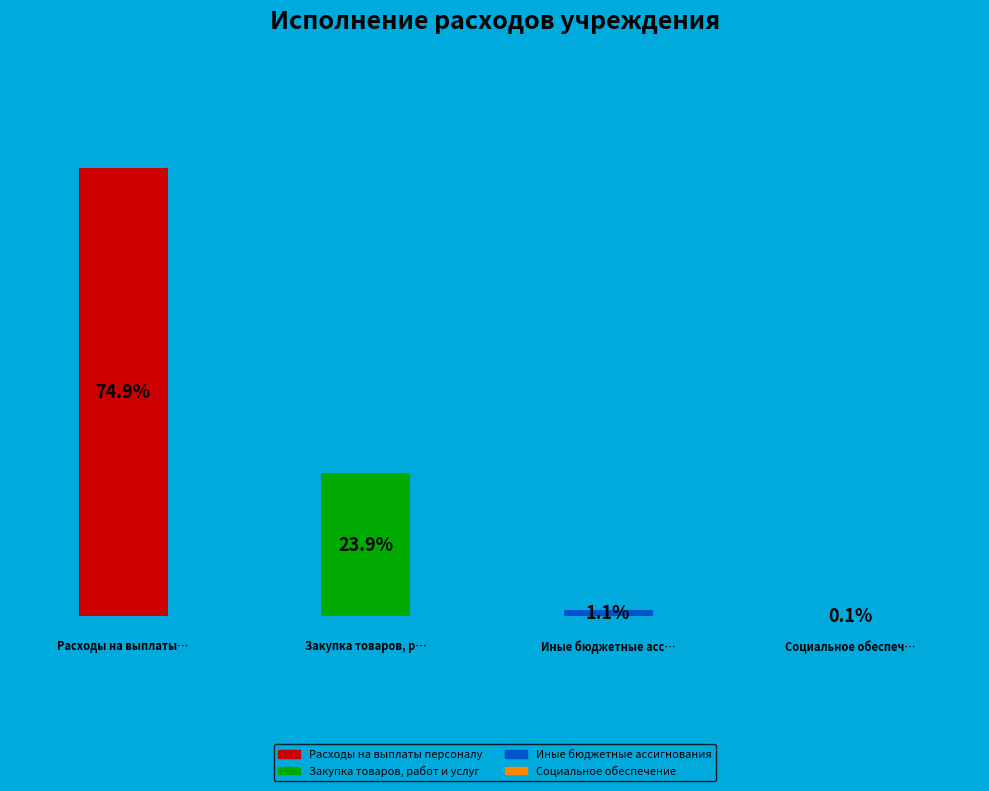

What is the change in value from Иные бюджетные ассигнования to Социальное обеспечение?

-1.0